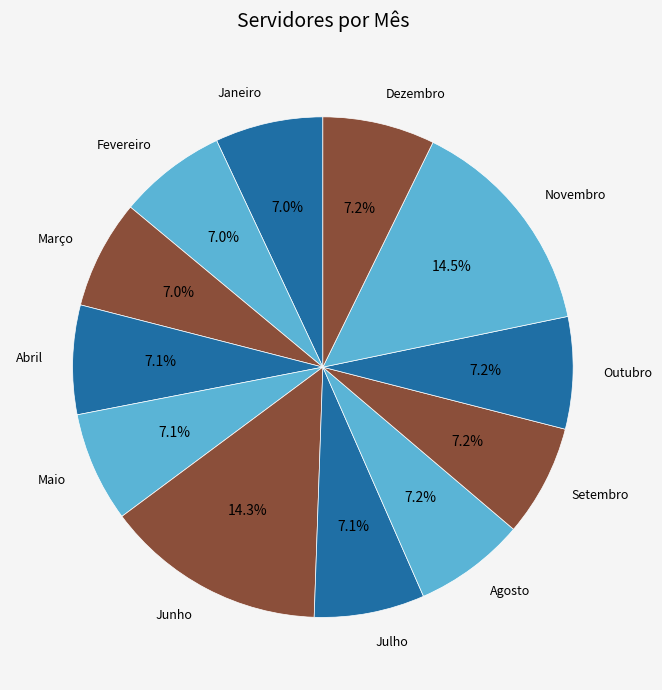

Approximately how many times larger is the value at Maio compared to Setembro?

1.0